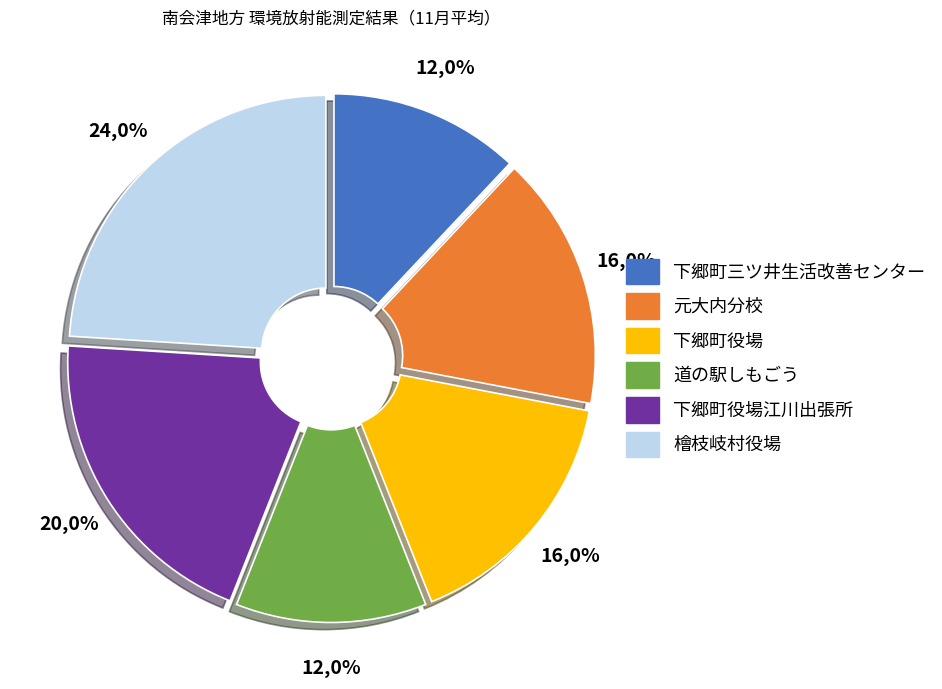

To the nearest percent, what is the difference between the 道の駅しもごう and 元大内分校 slice percentages?

4%